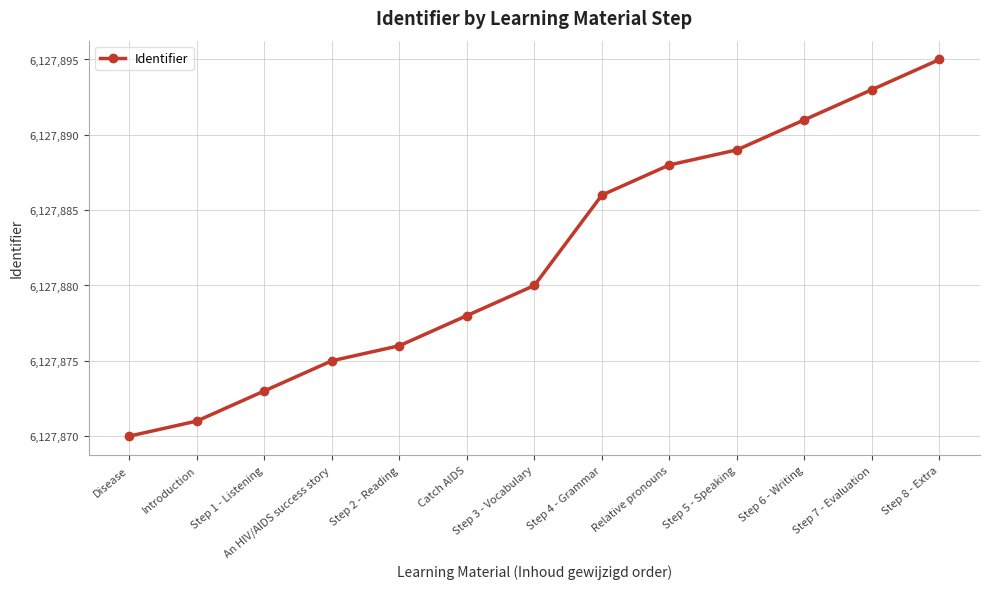

What is the difference between the maximum and second lowest values?

24